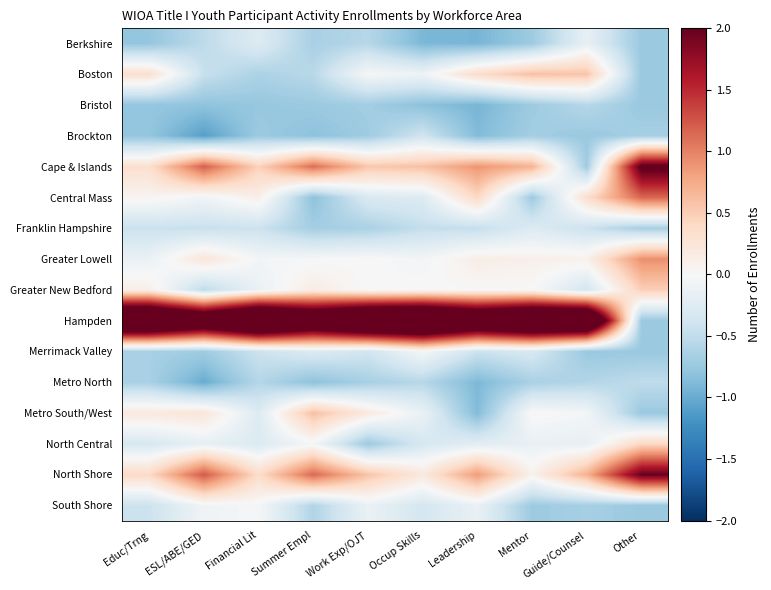

Count the number of data series in this chart.

16